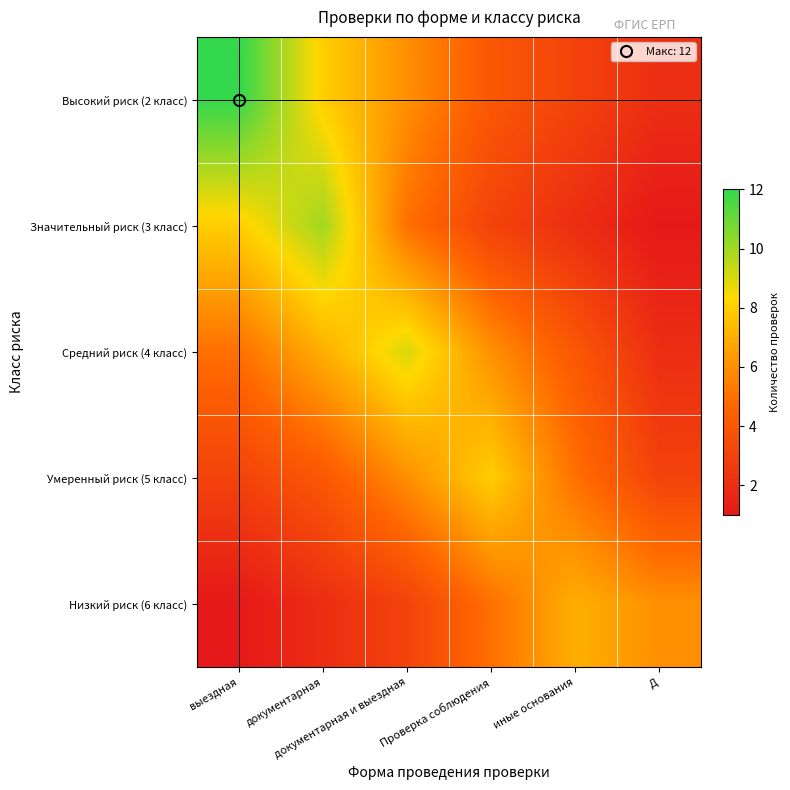

What is the difference between the highest and lowest values at Проверка соблюдения?

5